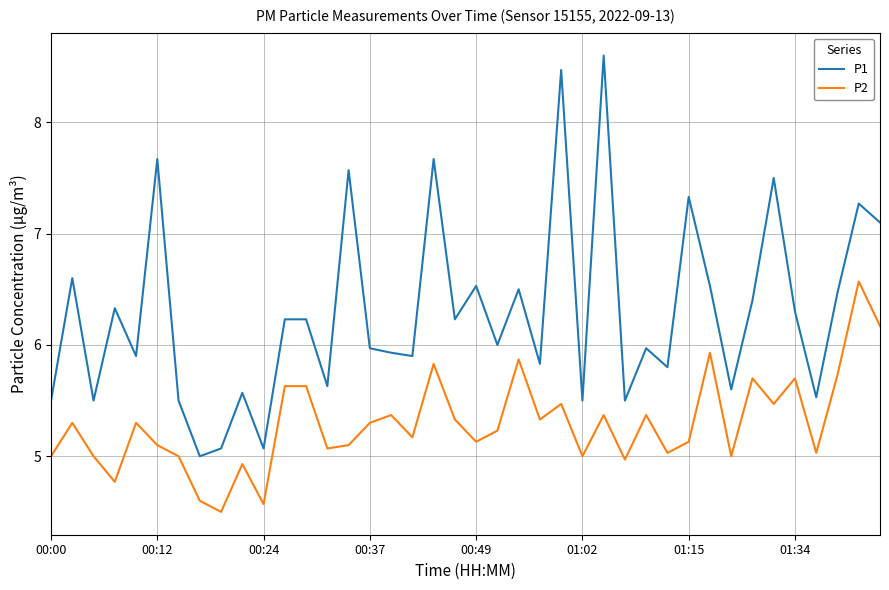

List the series in order of their peak value, lowest first.

P2, P1